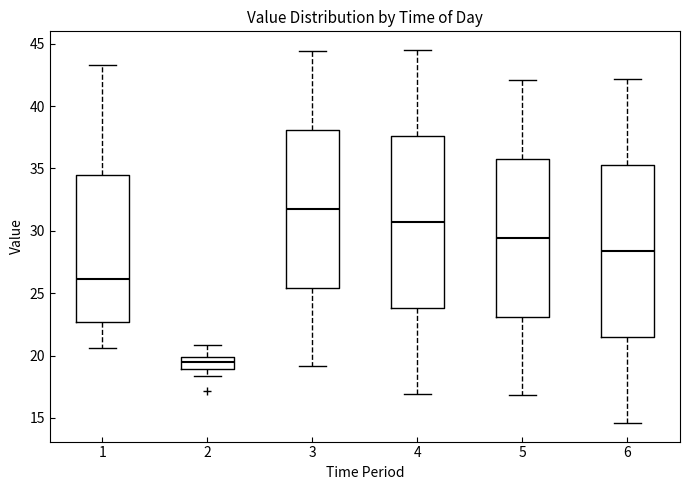

Reading left to right, read every box against the y-axis: the position of its median line, the range the box covers, and the ends of its whiskers. The values are not printed on the chart, so give them approximately, as read against the axis.

1: median 26.0, box 22.5 to 34.5, whiskers 20.5 to 43.5
2: median 19.5, box 19.0 to 20.0, whiskers 18.5 to 21.0
3: median 32.0, box 25.5 to 38.0, whiskers 19.0 to 44.5
4: median 30.5, box 24.0 to 37.5, whiskers 17.0 to 44.5
5: median 29.5, box 23.0 to 36.0, whiskers 17.0 to 42.0
6: median 28.5, box 21.5 to 35.5, whiskers 14.5 to 42.0